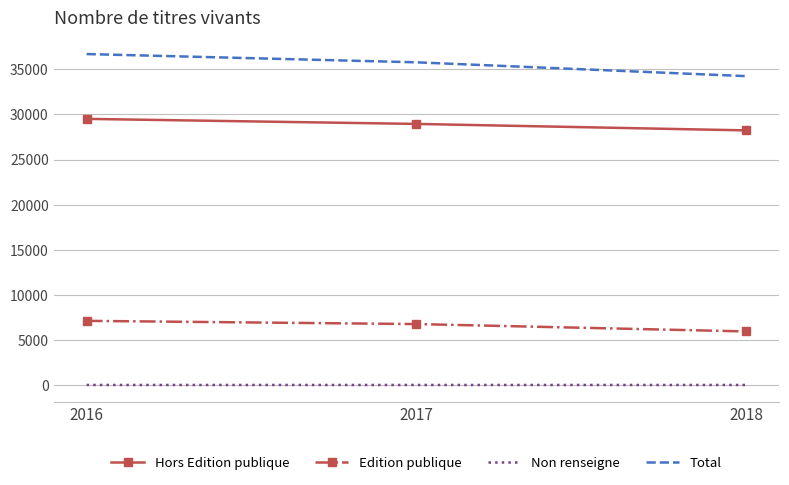

Rank the series by their maximum value, from lowest to highest.

Non renseigne, Edition publique, Hors Edition publique, Total